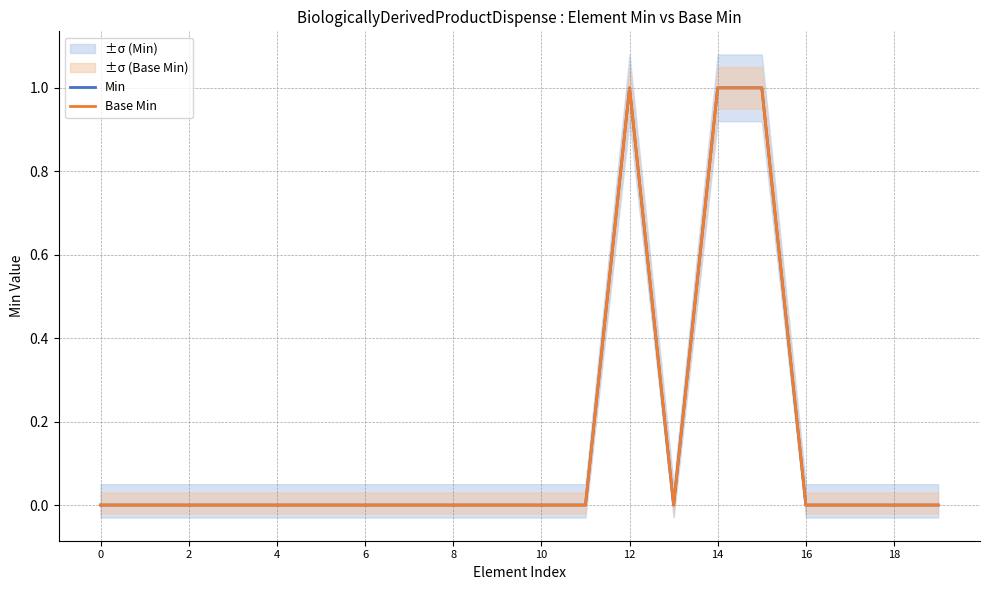

What is the sum of all Min values?

3